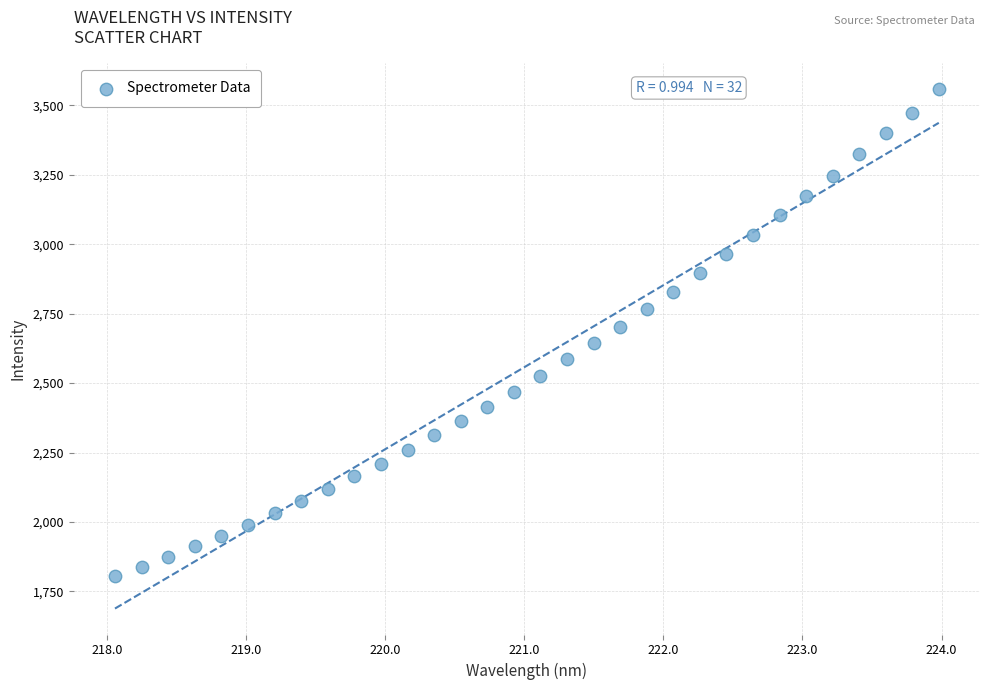

What is the range of Y values (max minus min)?

1754.4